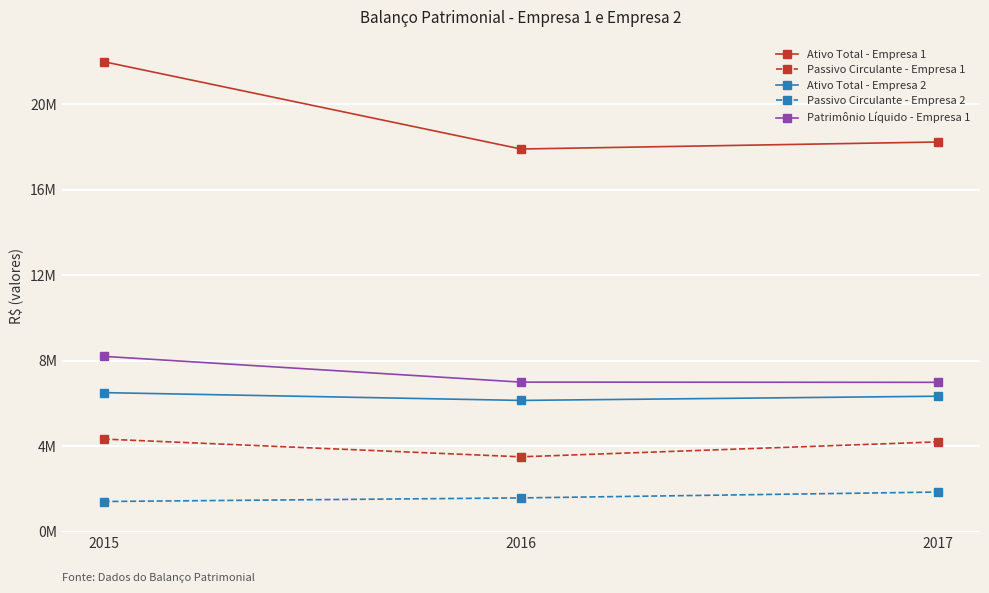

Which series has the widest spread of values?

Ativo Total - Empresa 1